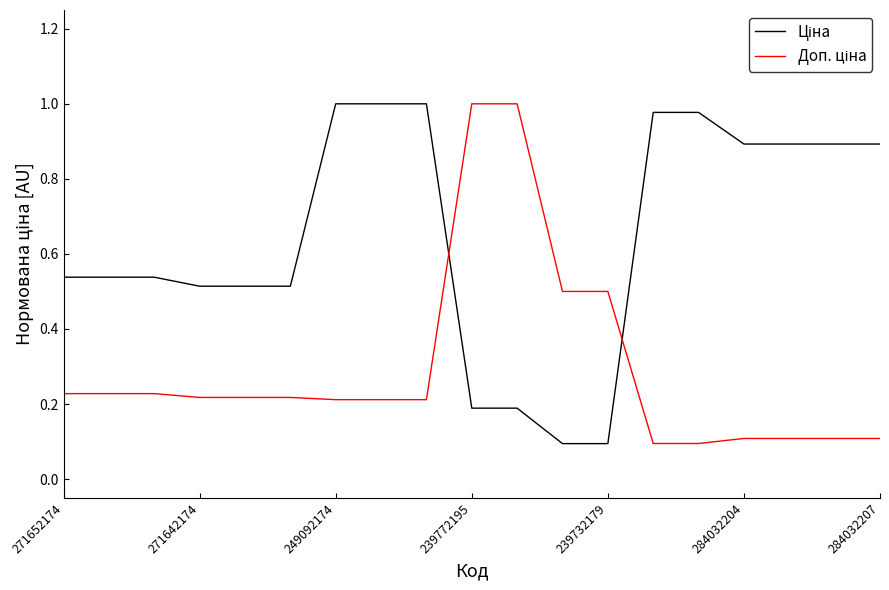

Does the chart display data point markers on the line(s)?

No